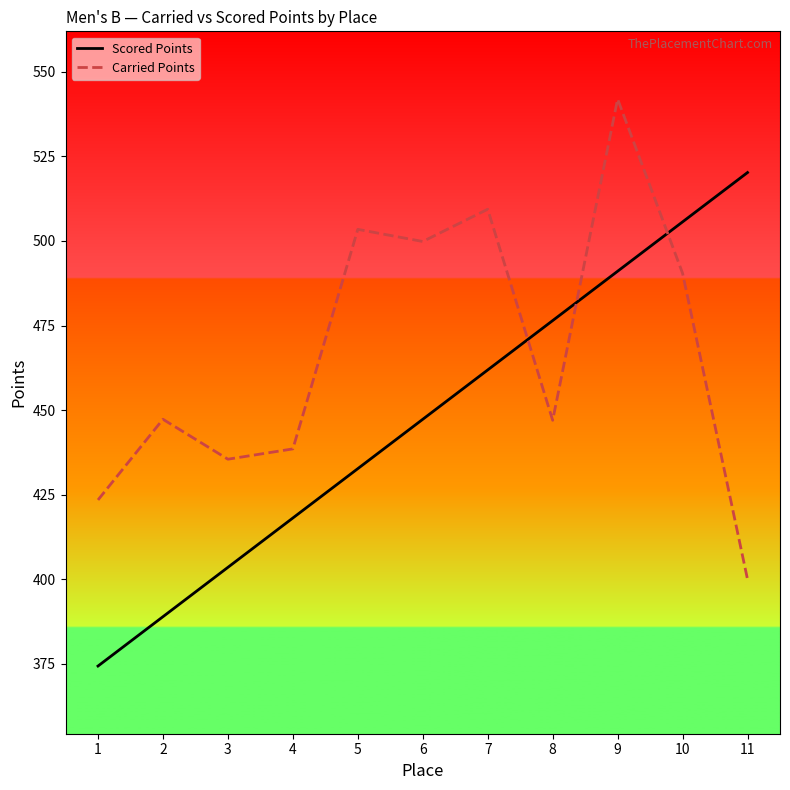

What is the average value of the Carried Points series?

467.0